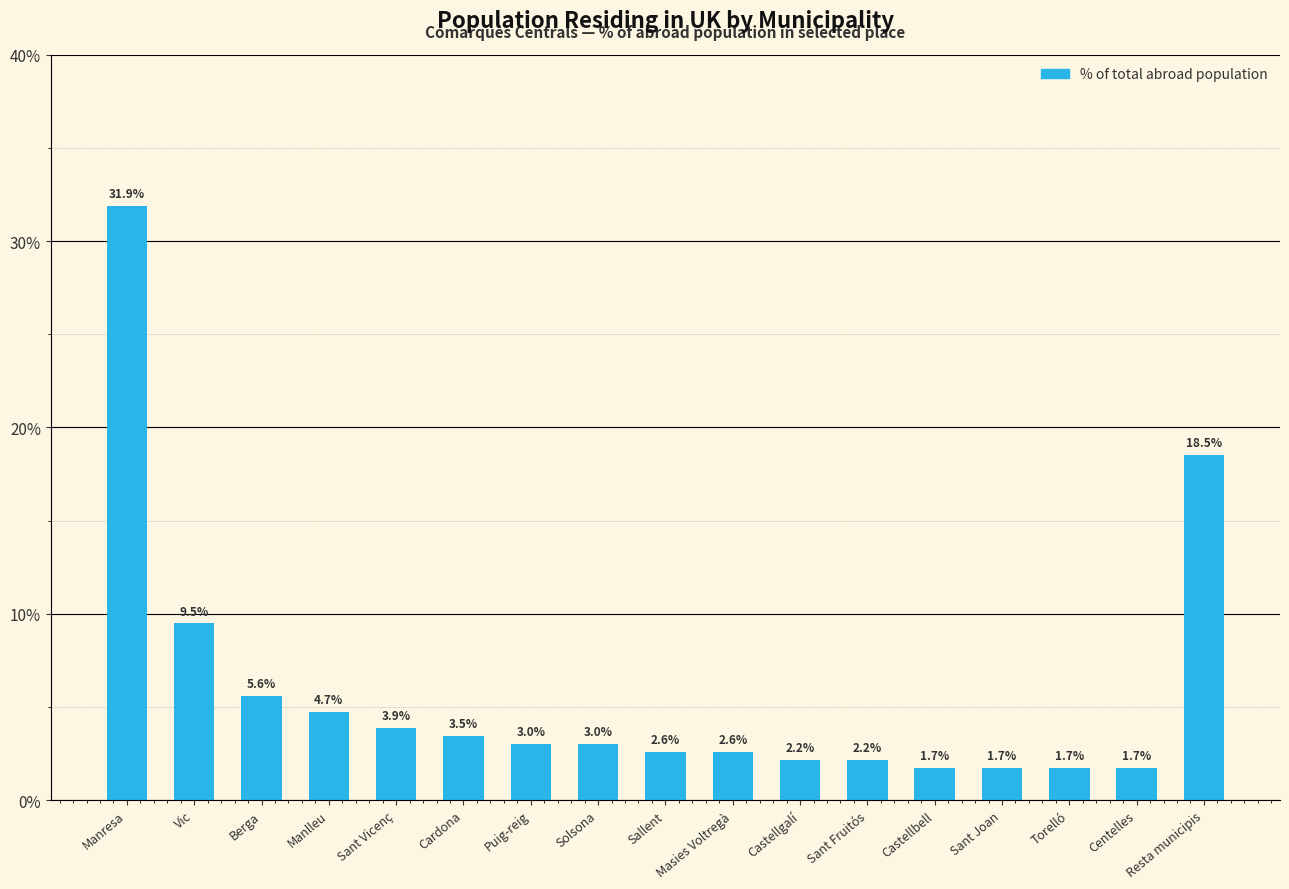

How many values are below 3?

8